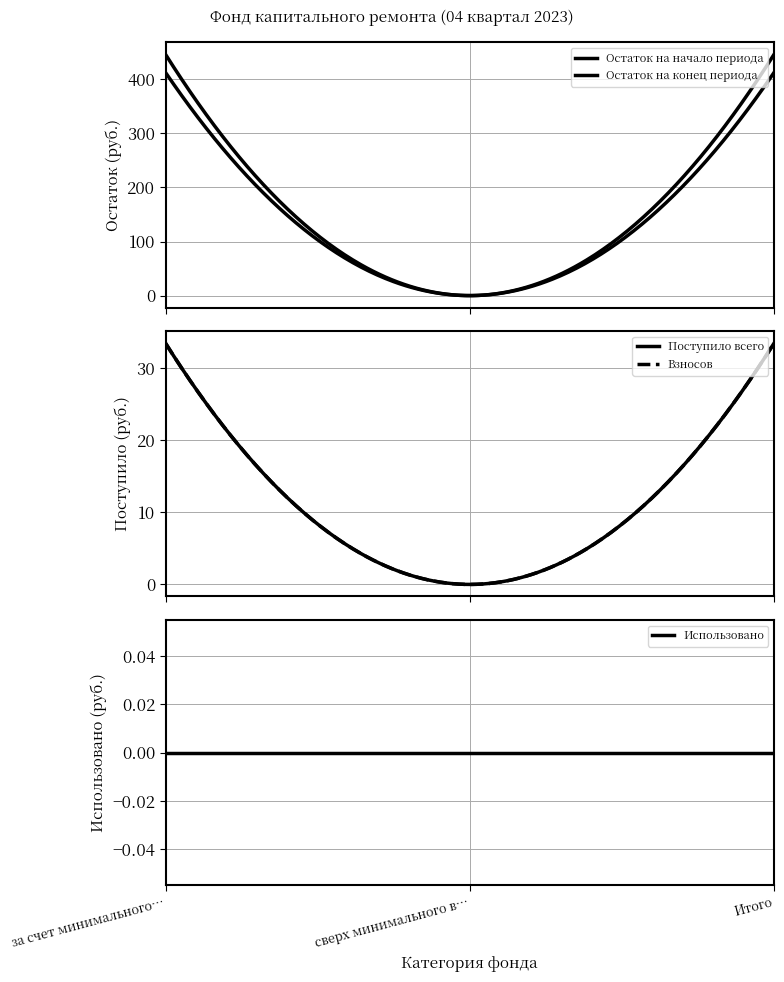

Rank the series by their maximum value, from highest to lowest.

Остаток на конец периода, Остаток на начало периода, Поступило всего, Взносов, Использовано